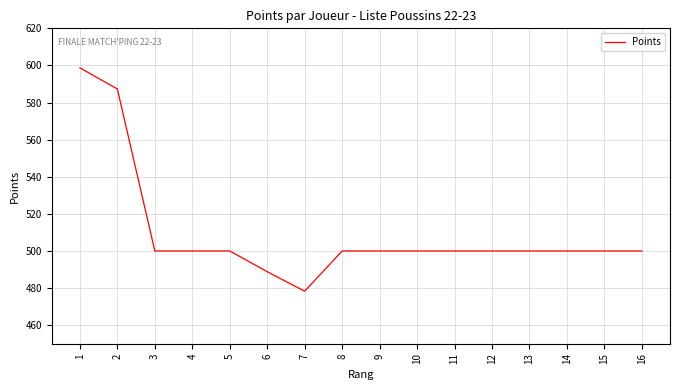

What is the minimum value shown in the chart?

478.3